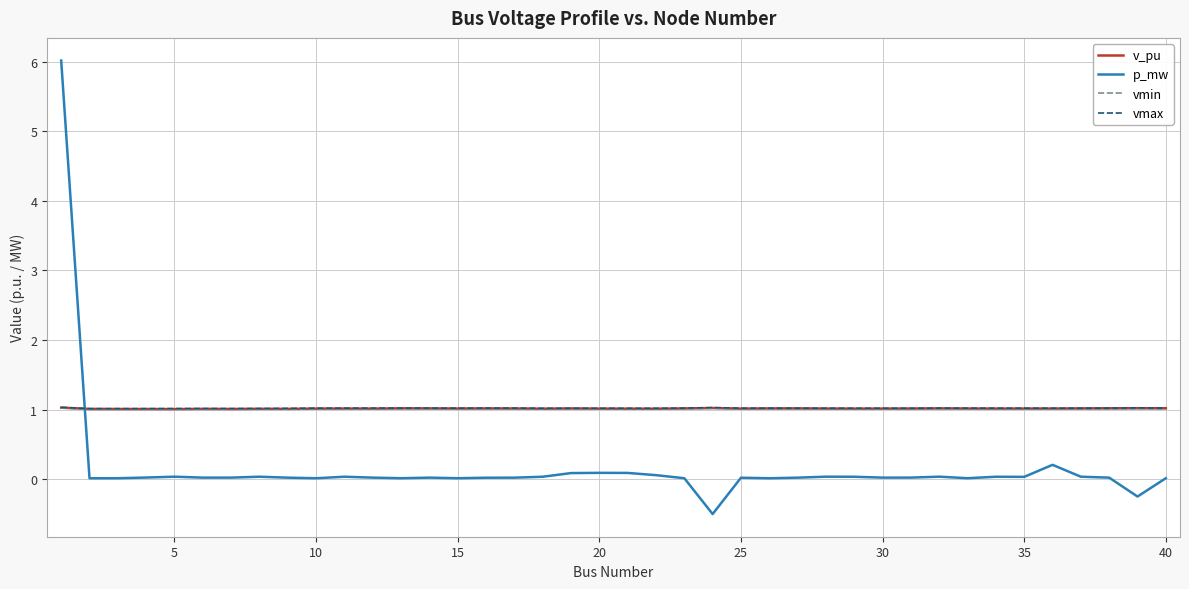

True or false: p_mw and v_pu intersect in this chart.

True